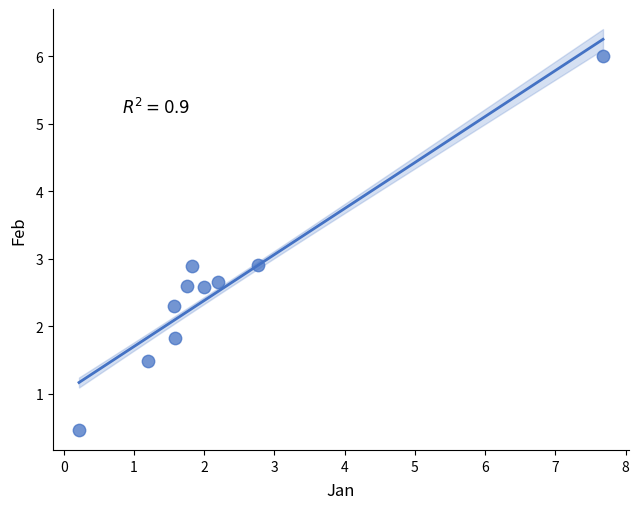

What is the range of X values (max minus min)?

7.5